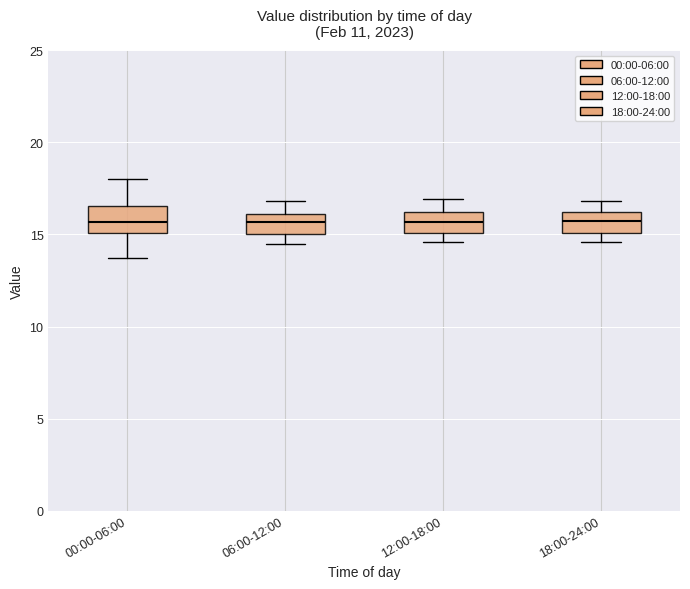

Where does the upper whisker of the box for 06:00-12:00 end on the y-axis? The values are not printed on the chart, so give them approximately, as read against the axis.

17.0